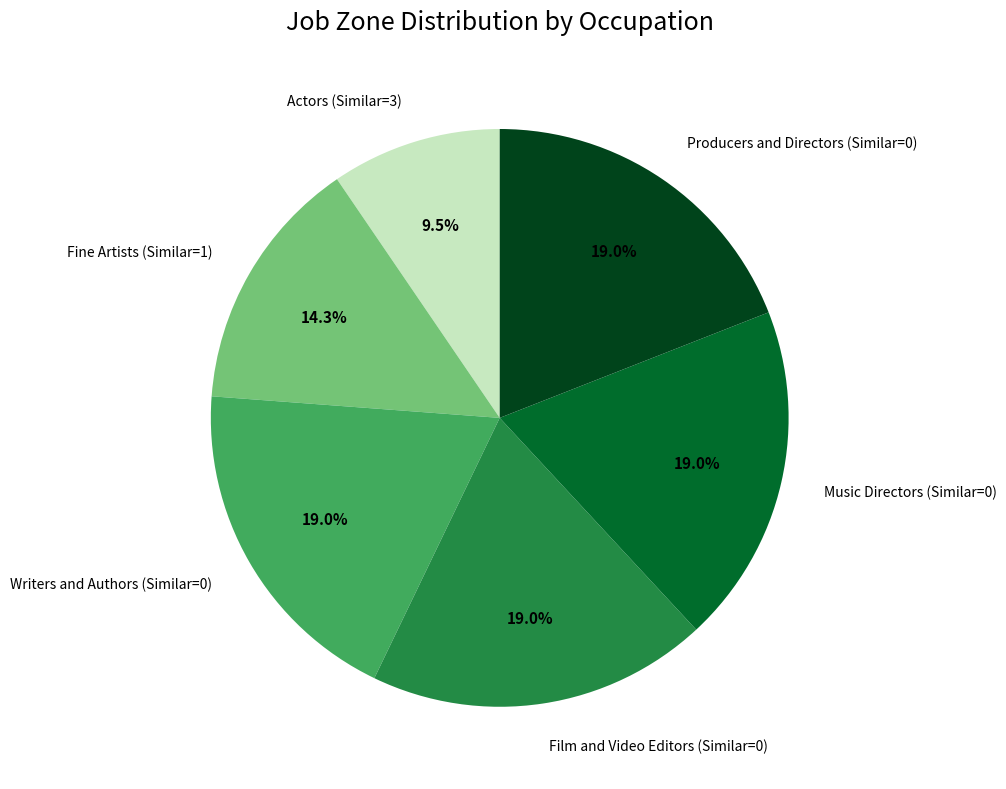

Is Music Directors (Similar=0) the majority of the pie?

No